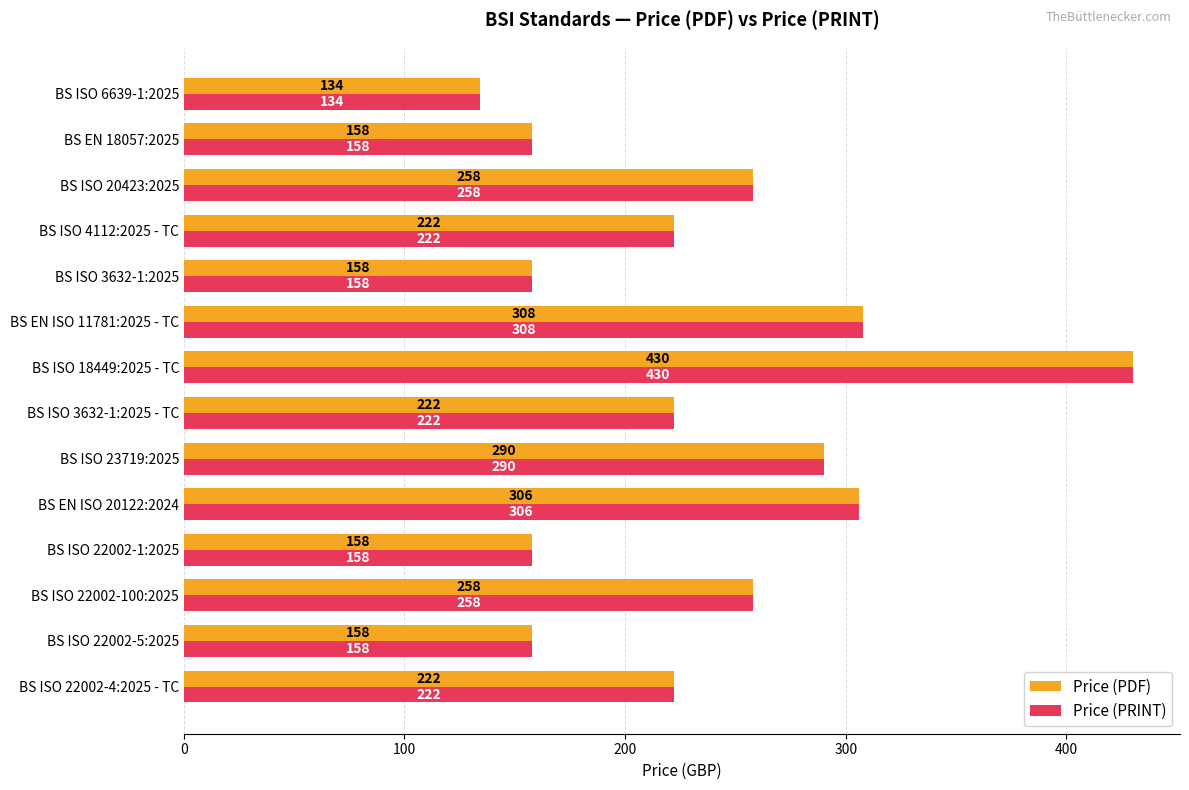

Where is Price (PRINT) nearest to the value 282?

BS ISO 23719:2025